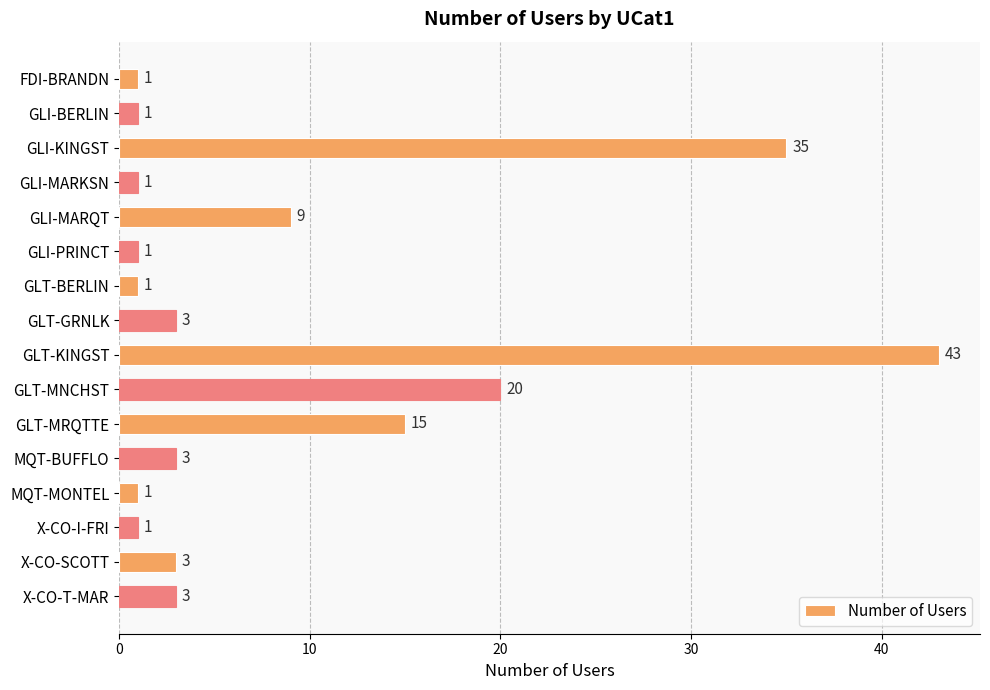

How many distinct data groups are displayed?

1